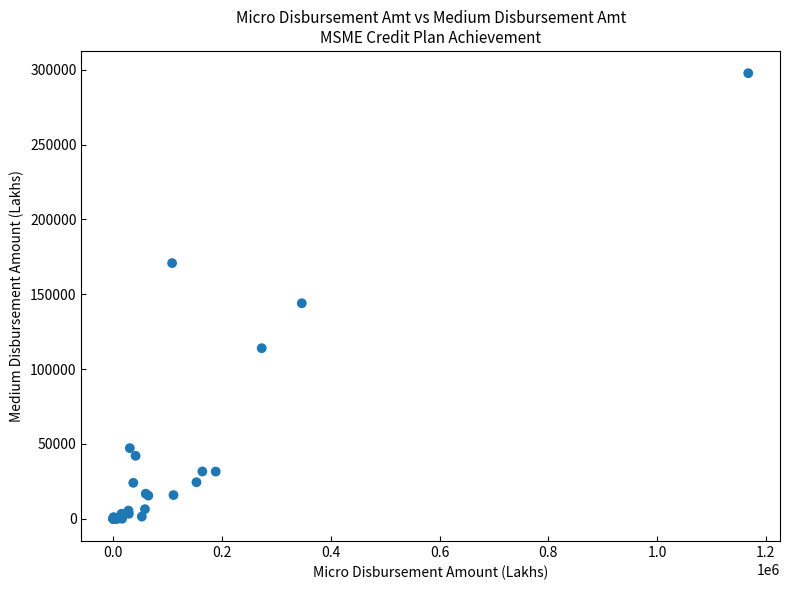

What Y value in the scatter plot is closest to 148865?

143999.0